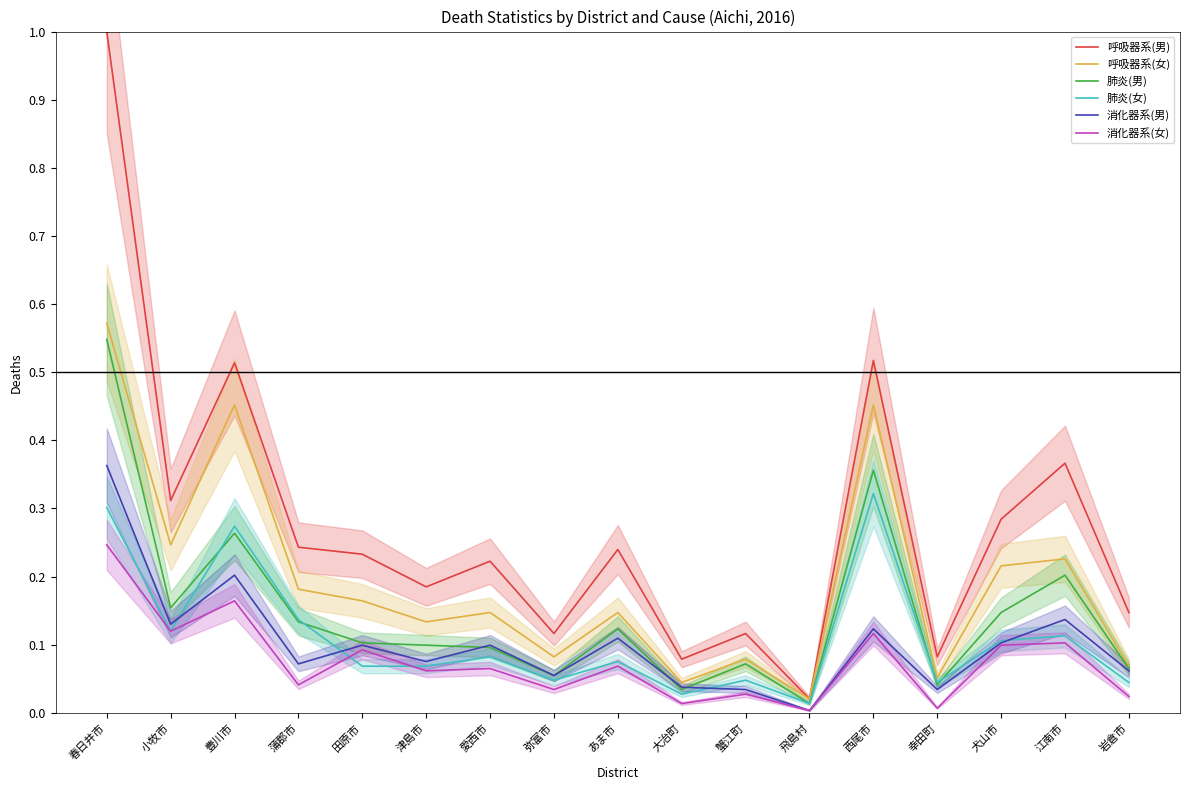

True or false: 消化器系(女) and 呼吸器系(女) cross at least once.

False